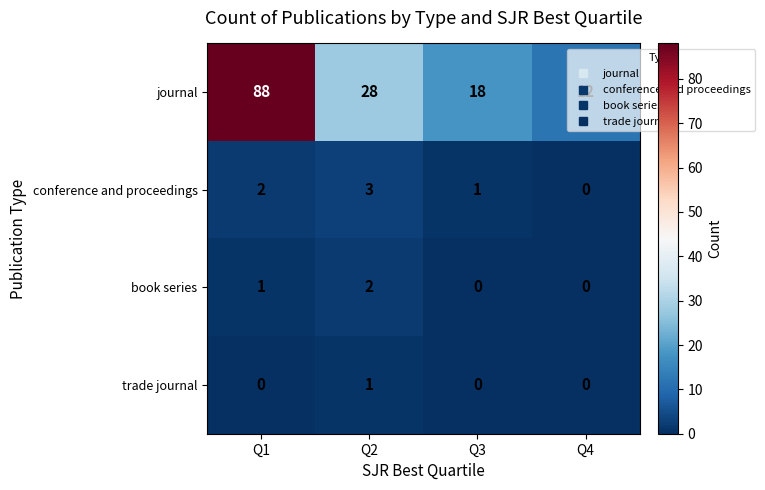

What is the approximate value of conference and proceedings at Q2?

3